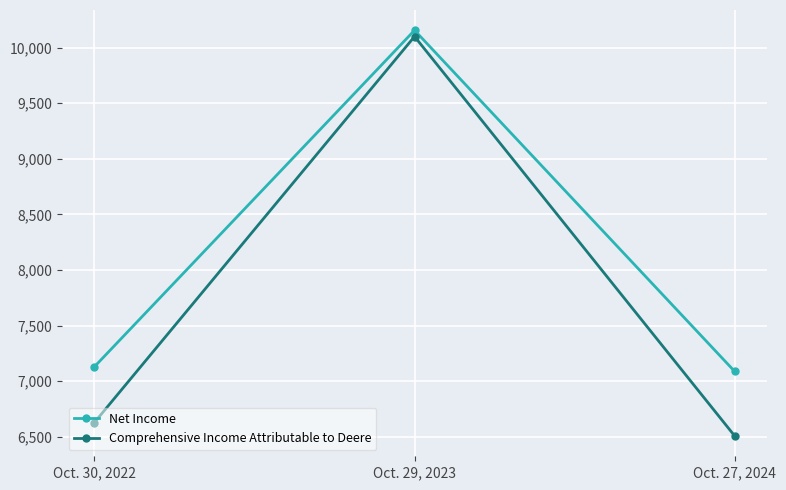

Reading left to right, list all the values displayed in this chart.

Net Income: Oct. 30, 2022=7130	Oct. 29, 2023=10155	Oct. 27, 2024=7088
Comprehensive Income Attributable to Deere: Oct. 30, 2022=6629	Oct. 29, 2023=10099	Oct. 27, 2024=6508